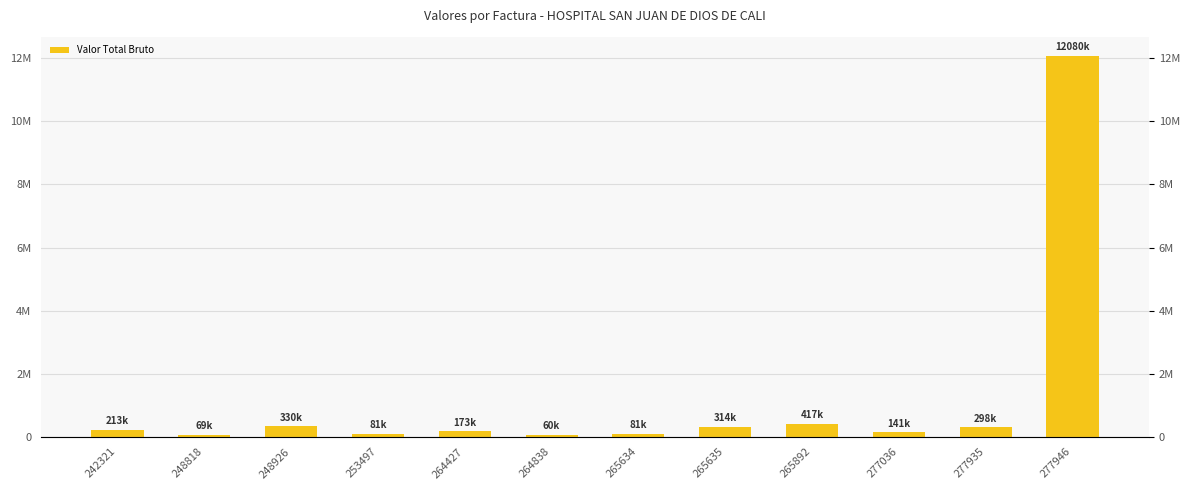

Is it true that the value at 277036 is 96801?

False